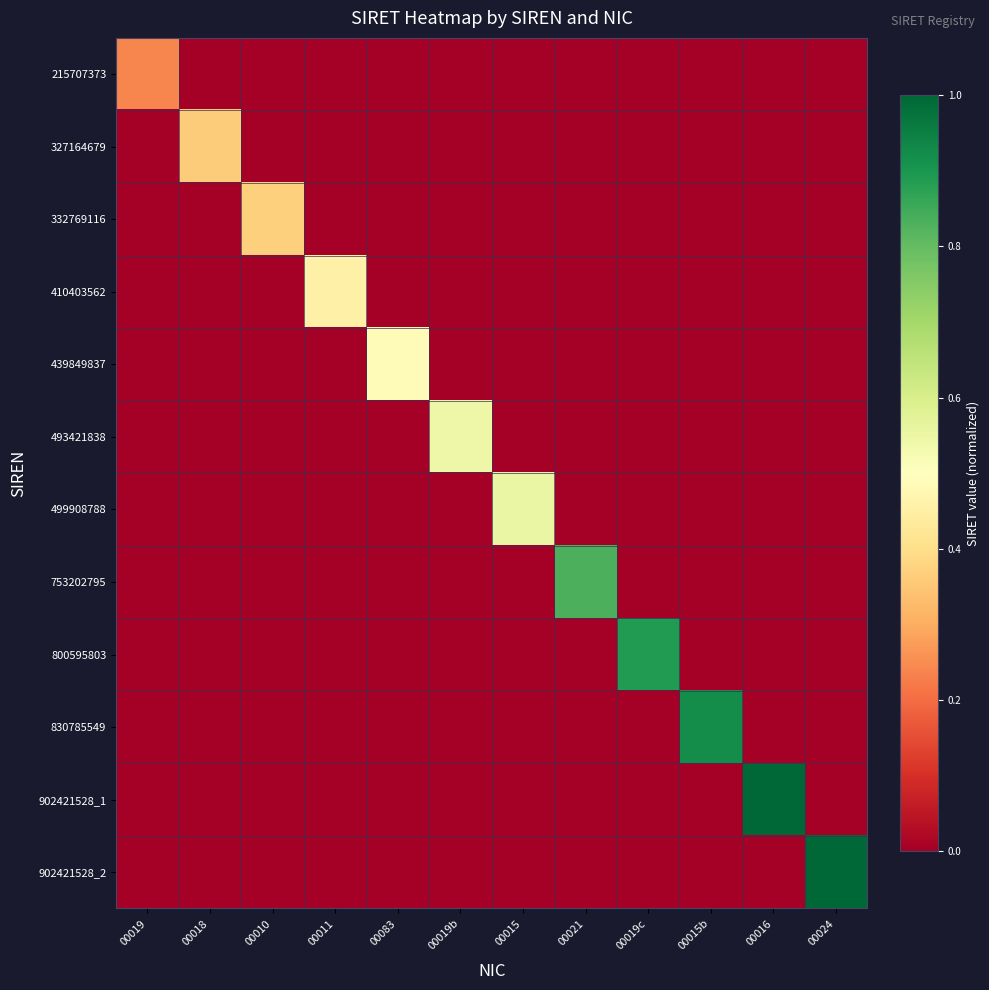

How many data points does each series have?

12